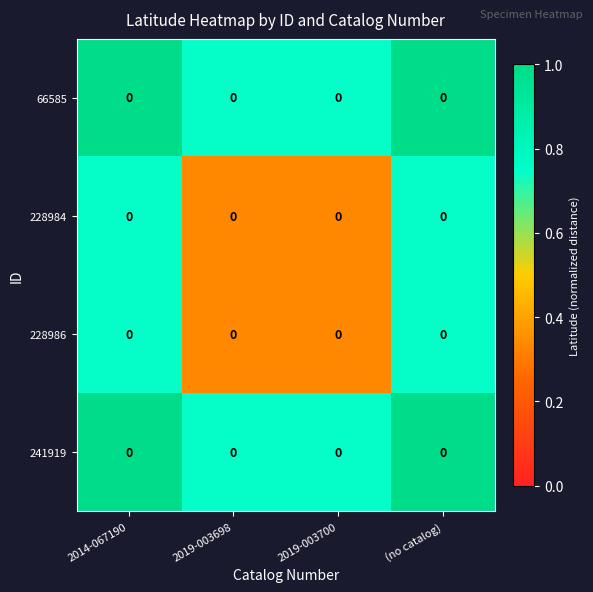

Which series has the widest spread of values?

228984